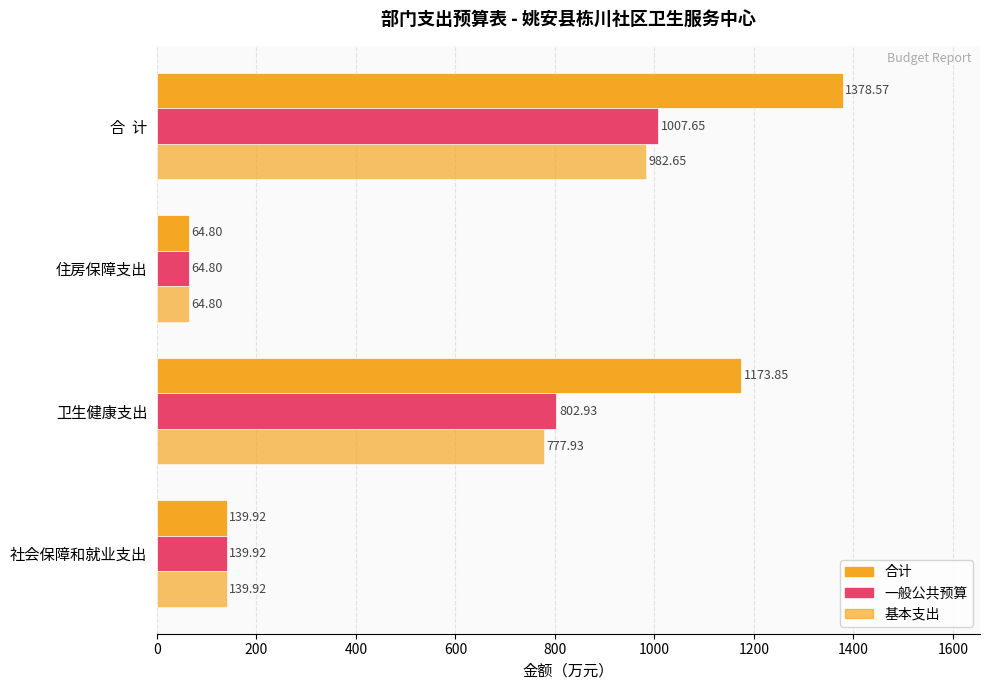

What is the difference between the maximum and second lowest values in the 基本支出 series?

842.7